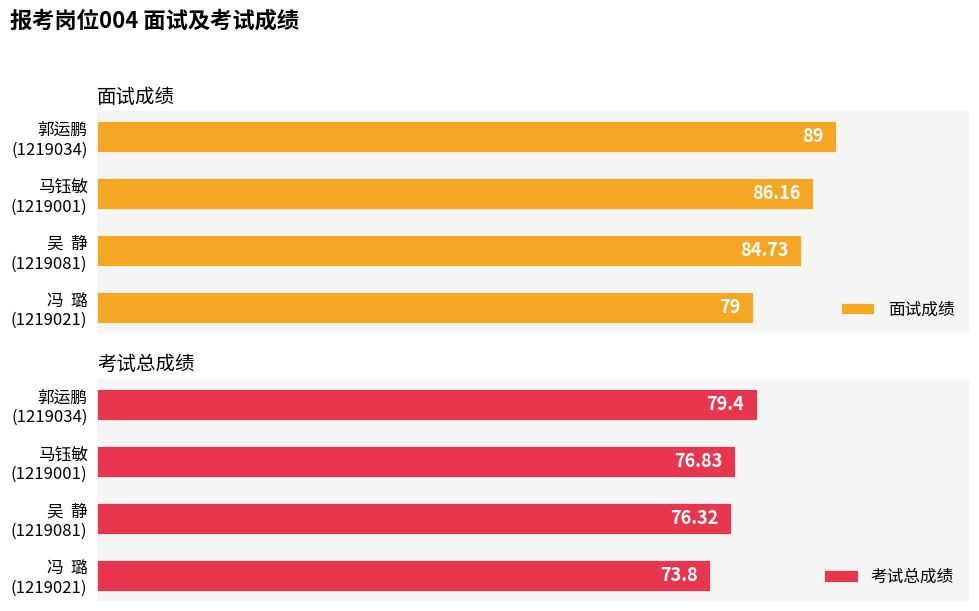

Rank the series by their maximum value, from lowest to highest.

考试总成绩, 面试成绩